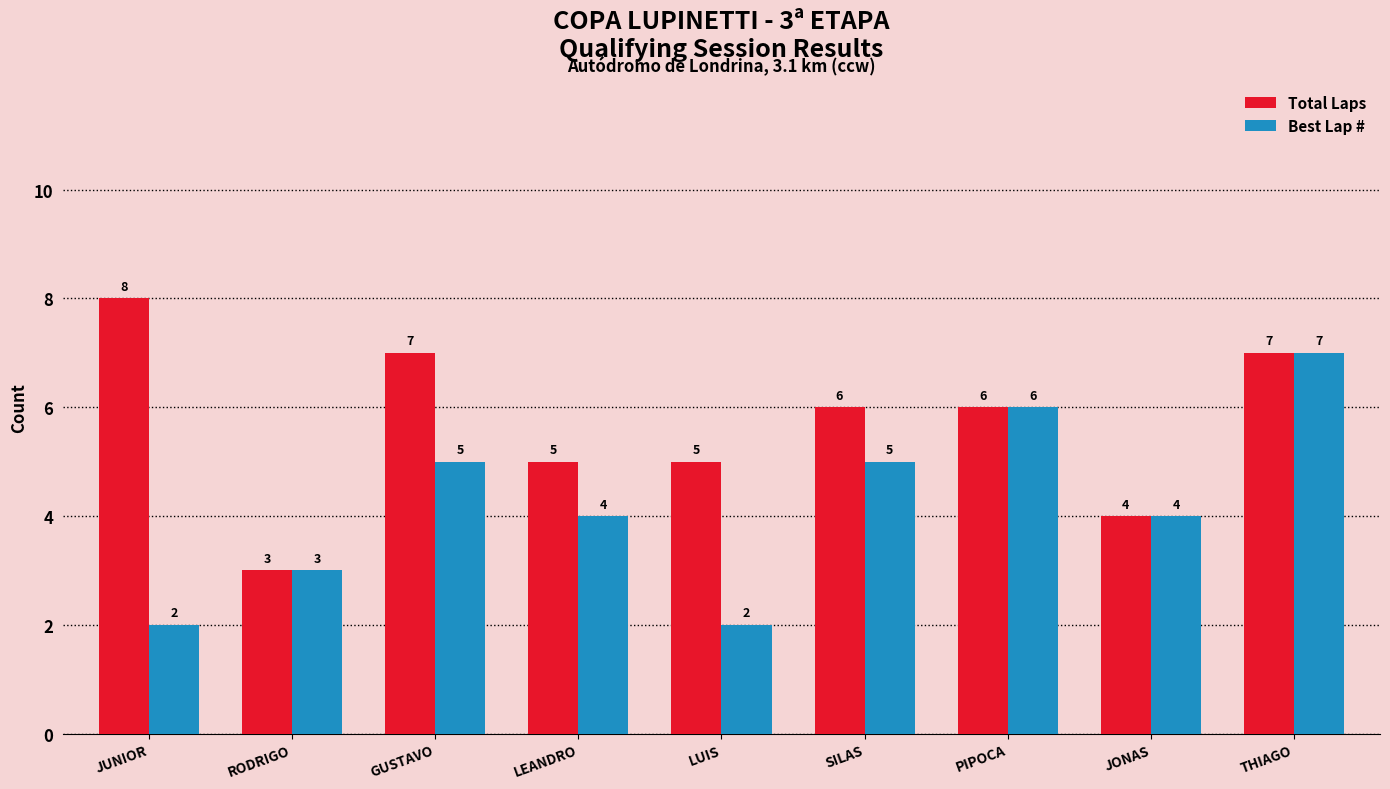

At how many categories does at least one series exceed 2?

9